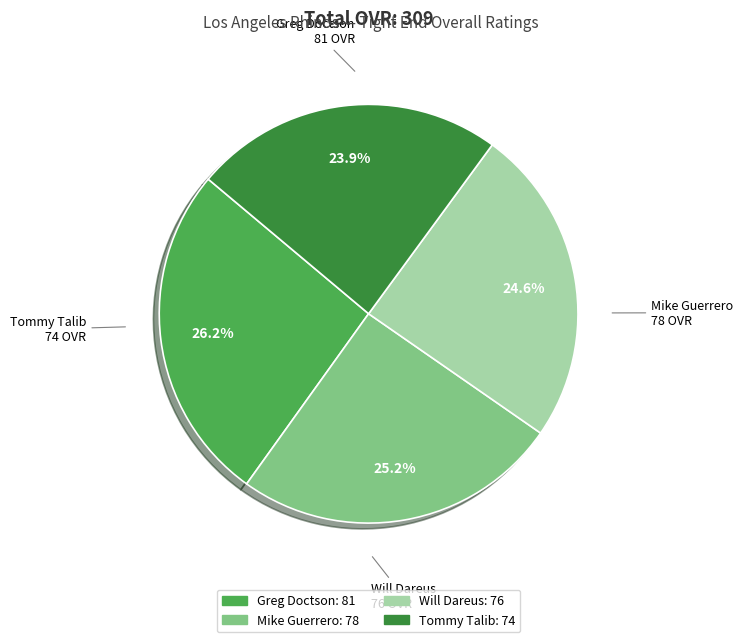

How many slices are in this pie chart?

4